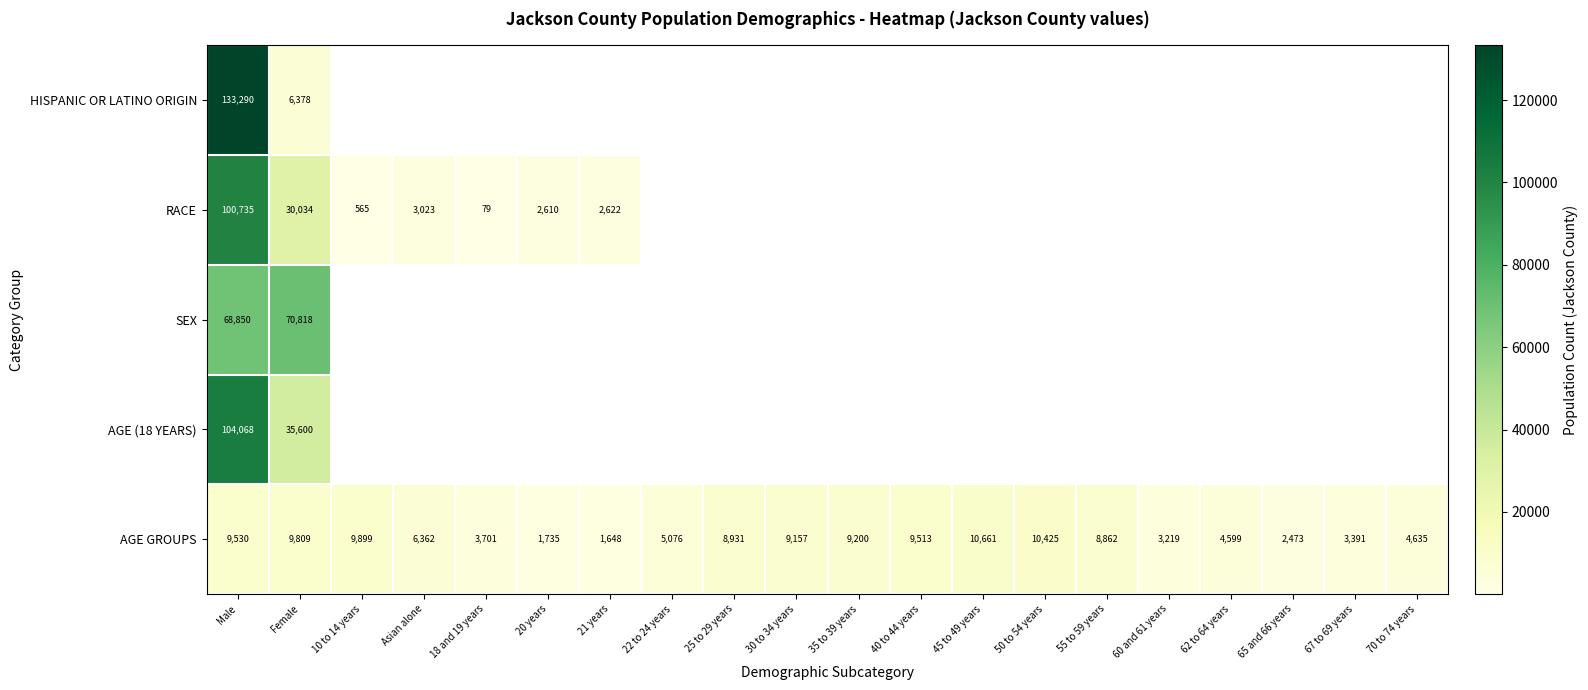

Is it true that AGE GROUPS equals 2915 at 35 to 39 years?

False